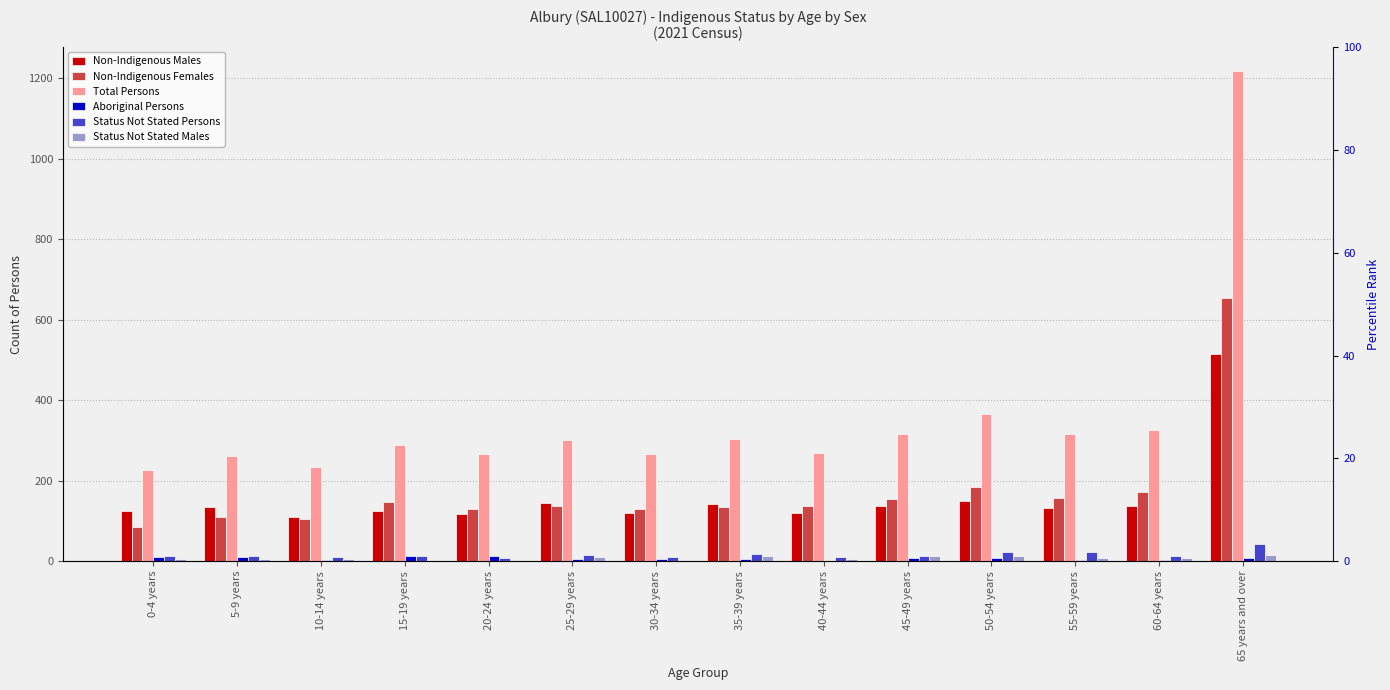

How many bars are there in each group?

6